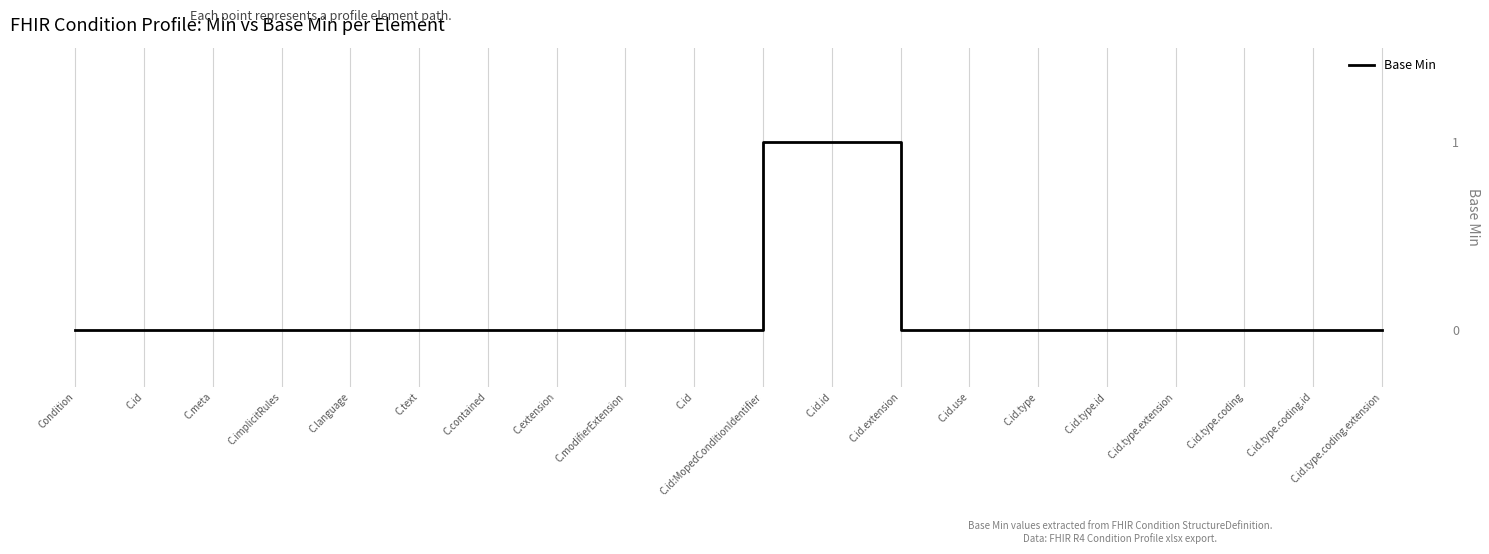

Between C.id.type.coding.extension and C.id.type.extension, which is larger?

C.id.type.coding.extension